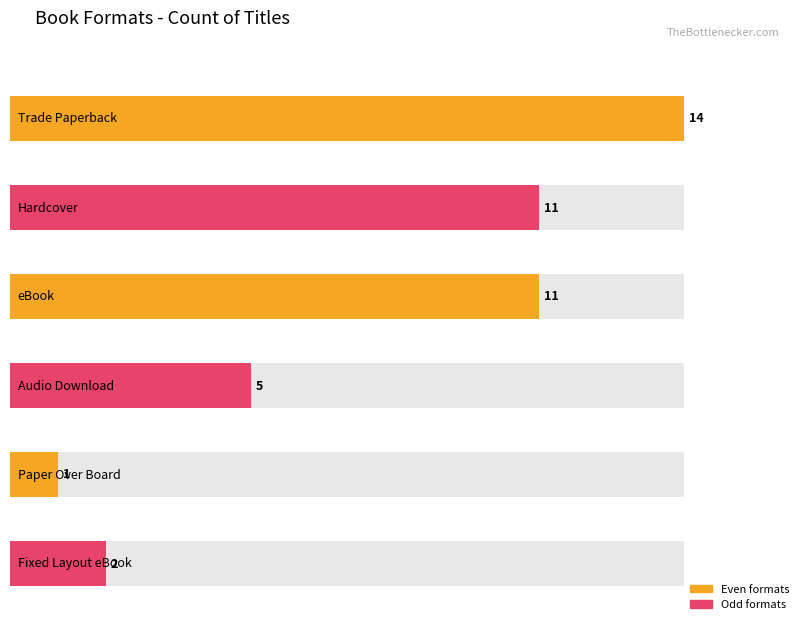

What is the average value?

7